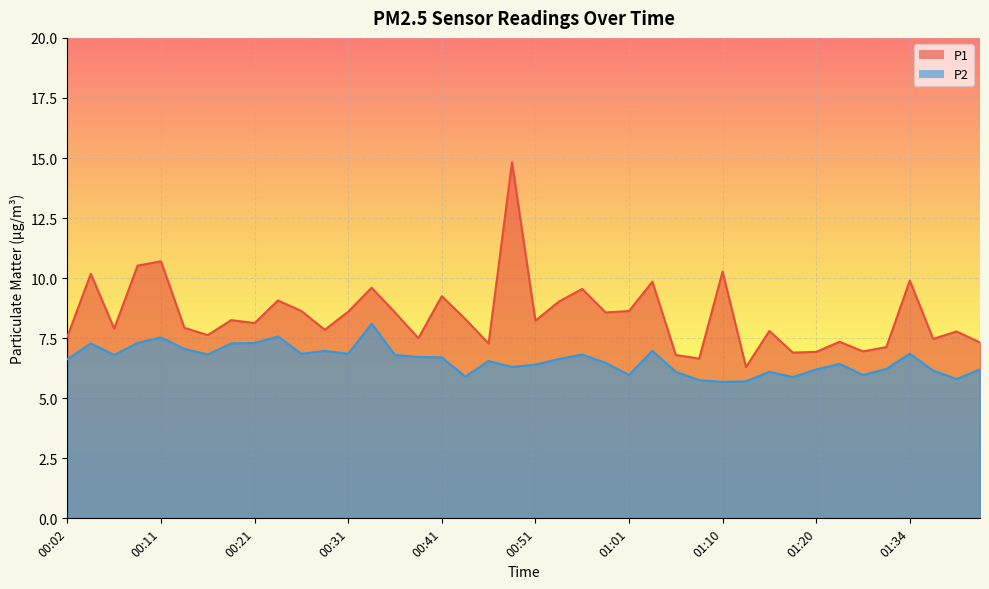

Between 00:09 and 00:29, which series saw the biggest shift?

P1